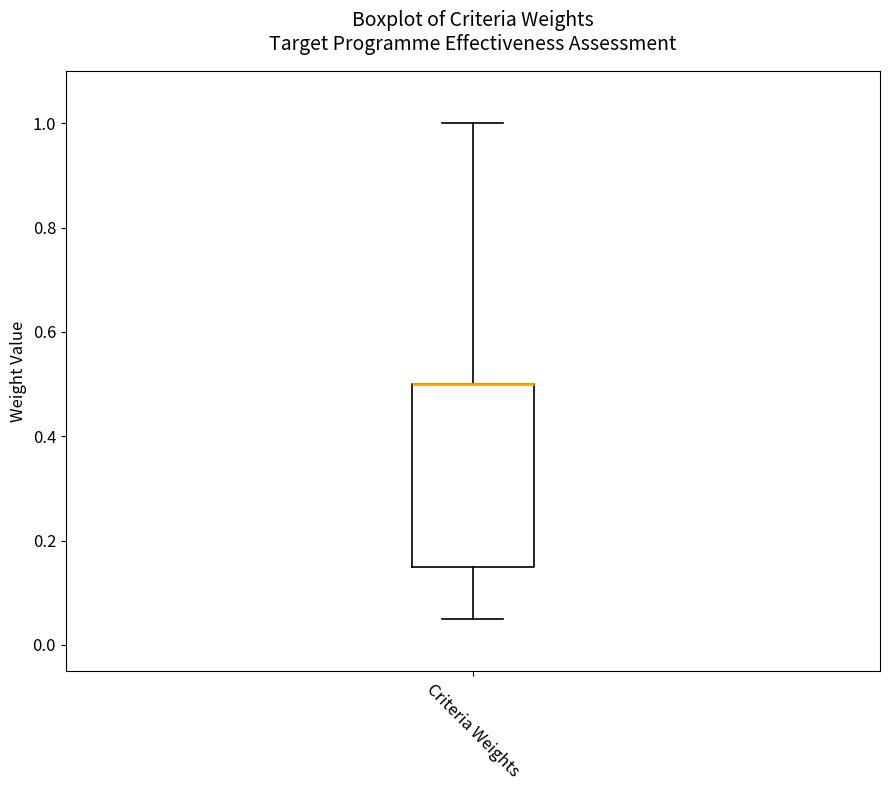

Transcribe this box plot: give where the median line is, the range the box spans, and where the two whiskers end, as read against the y-axis. The values are not printed on the chart, so give them approximately, as read against the axis.

median 0.50 (drawn on the box's upper edge), box 0.16 to 0.50, whiskers 0.06 to 1.00